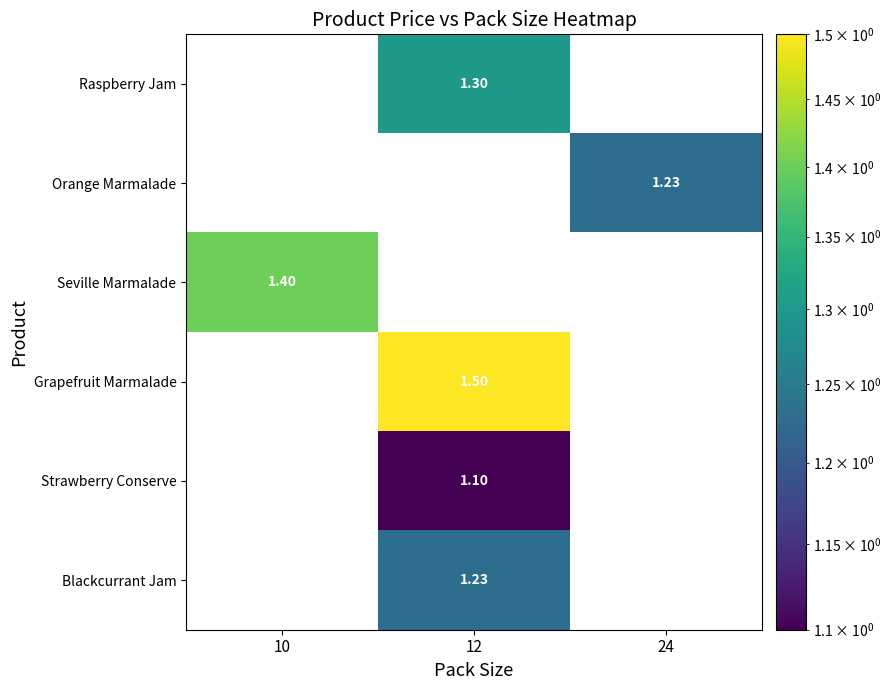

What is the smallest value displayed?

1.1